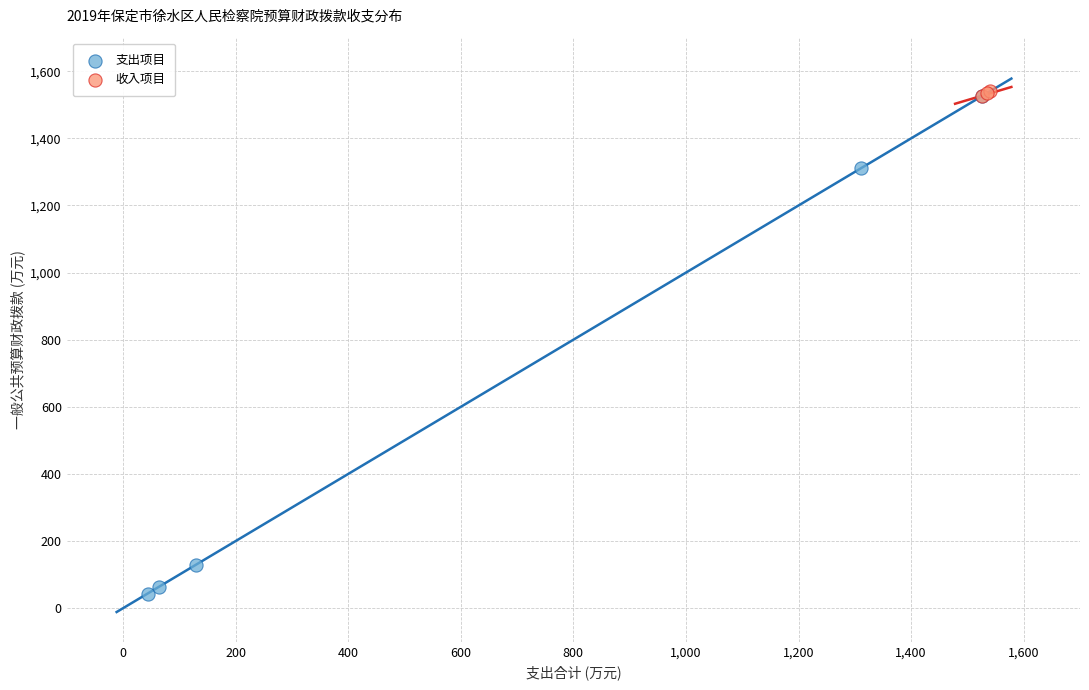

Which series reaches the minimum Y coordinate?

支出项目